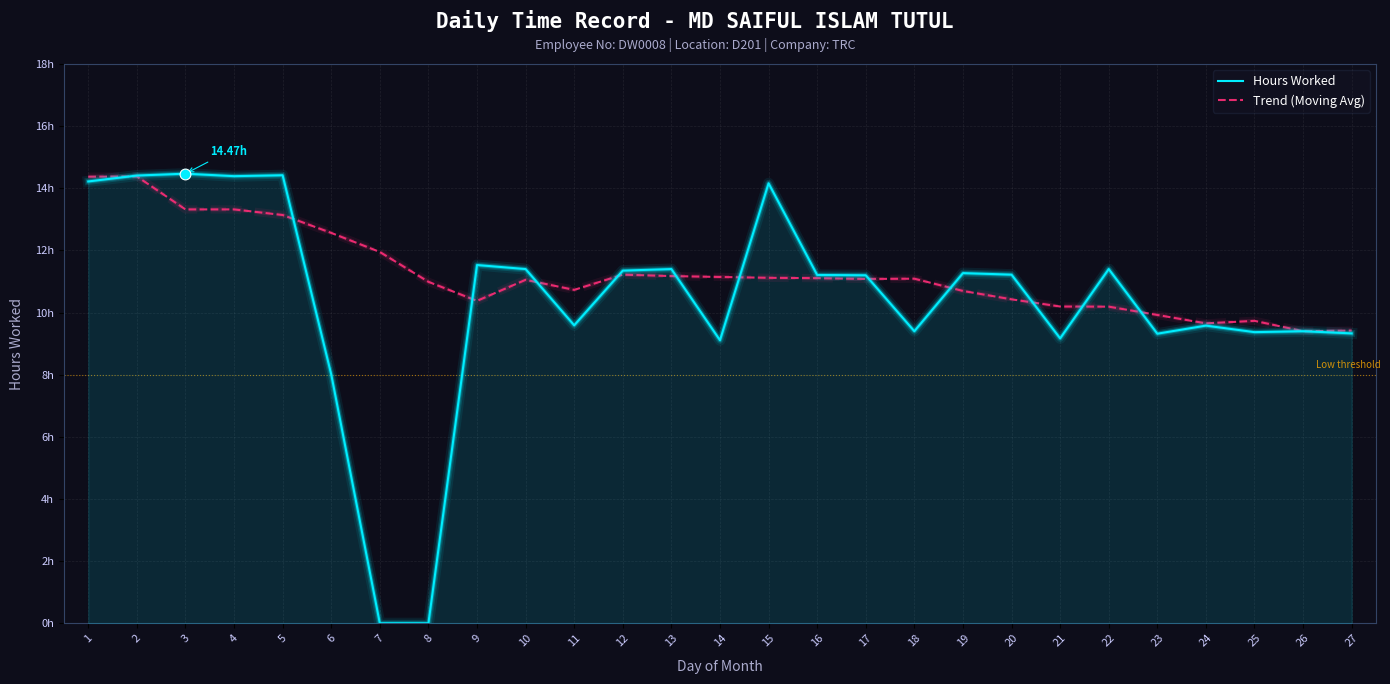

What are all the series names shown in the legend?

Hours Worked, Trend (Moving Avg)